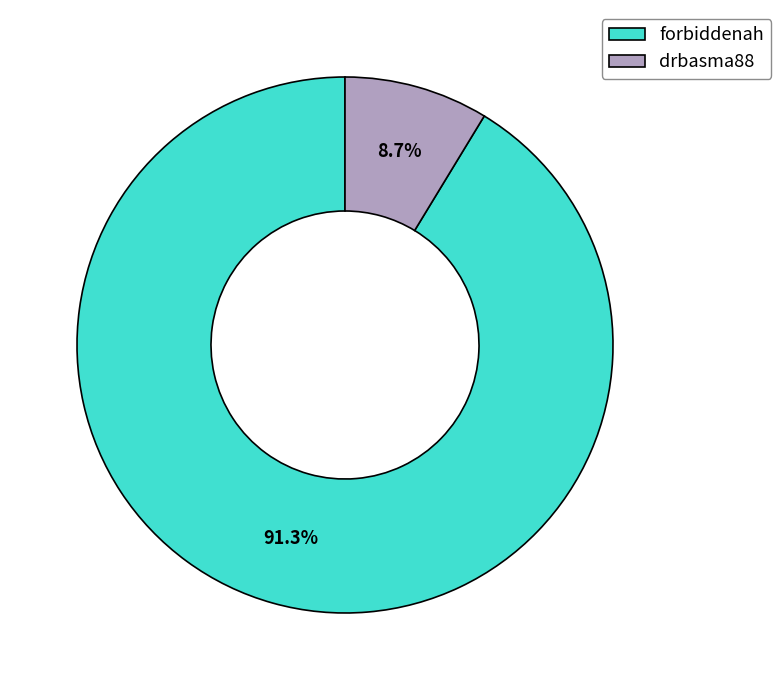

Combined, do forbiddenah and drbasma88 account for over 50%?

Yes